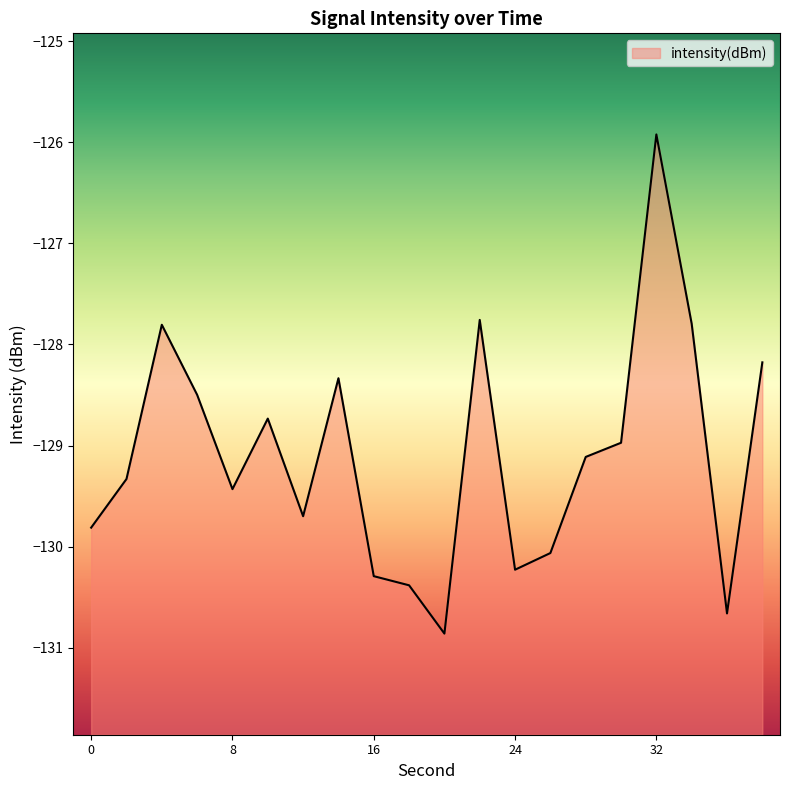

Which has a higher value, 6 or 36?

6